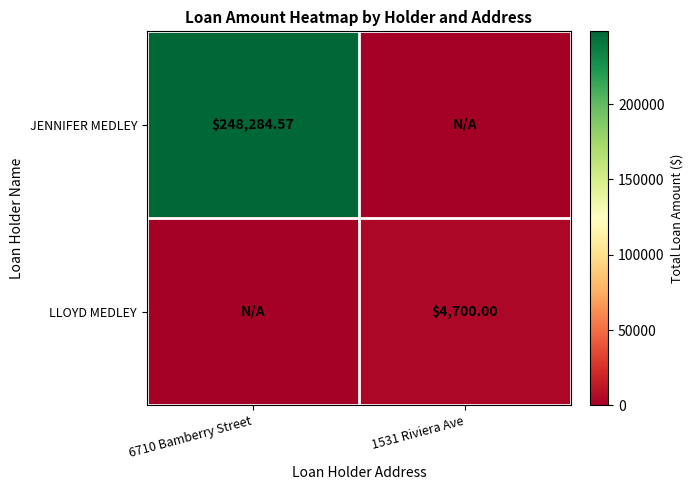

List the series in order of their peak value, highest first.

JENNIFER MEDLEY, LLOYD MEDLEY